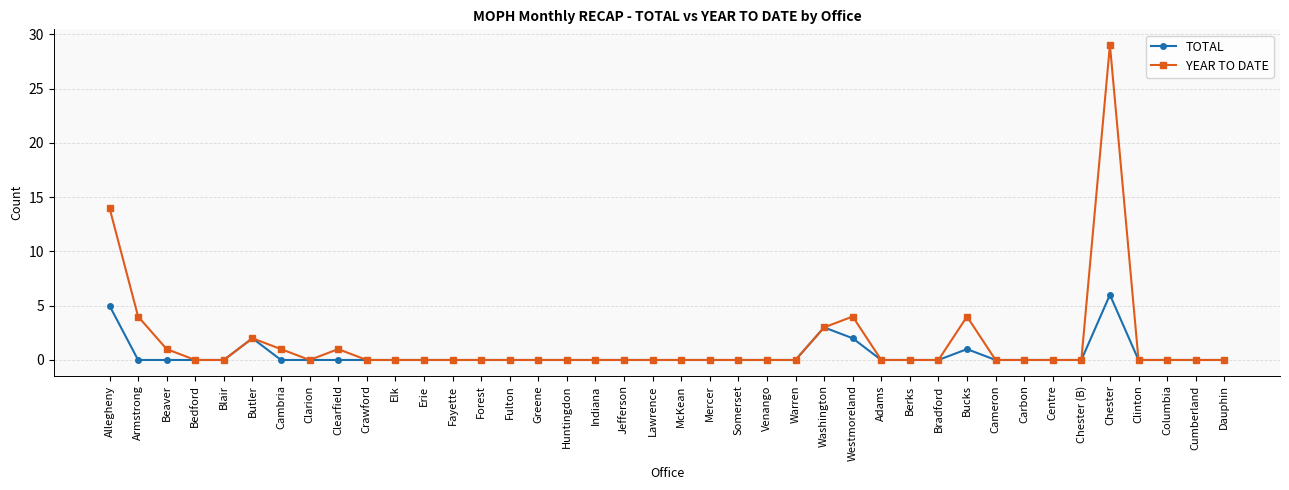

List the series in order of their peak value, lowest first.

TOTAL, YEAR TO DATE